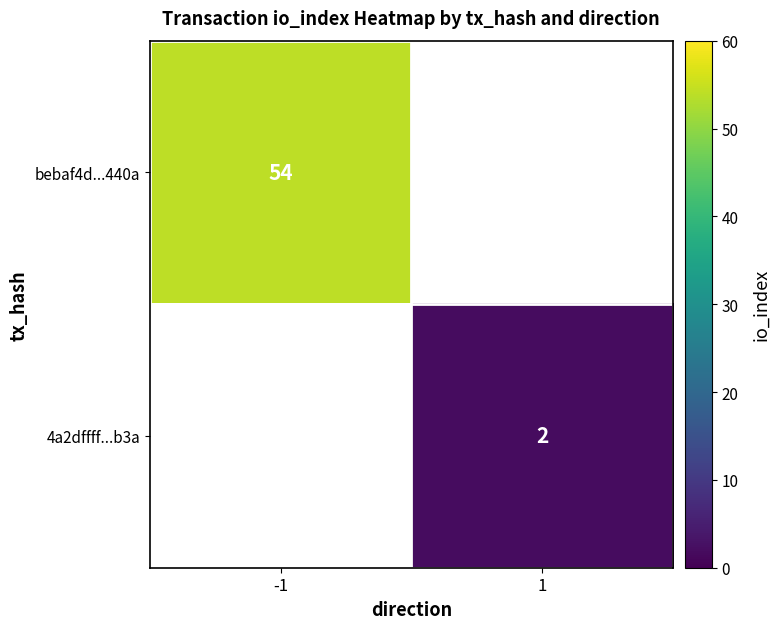

Count the number of categories in the chart.

2